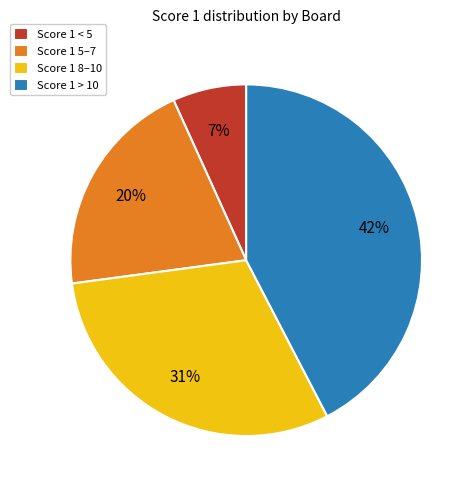

Is there any slice that represents more than half of the pie?

No